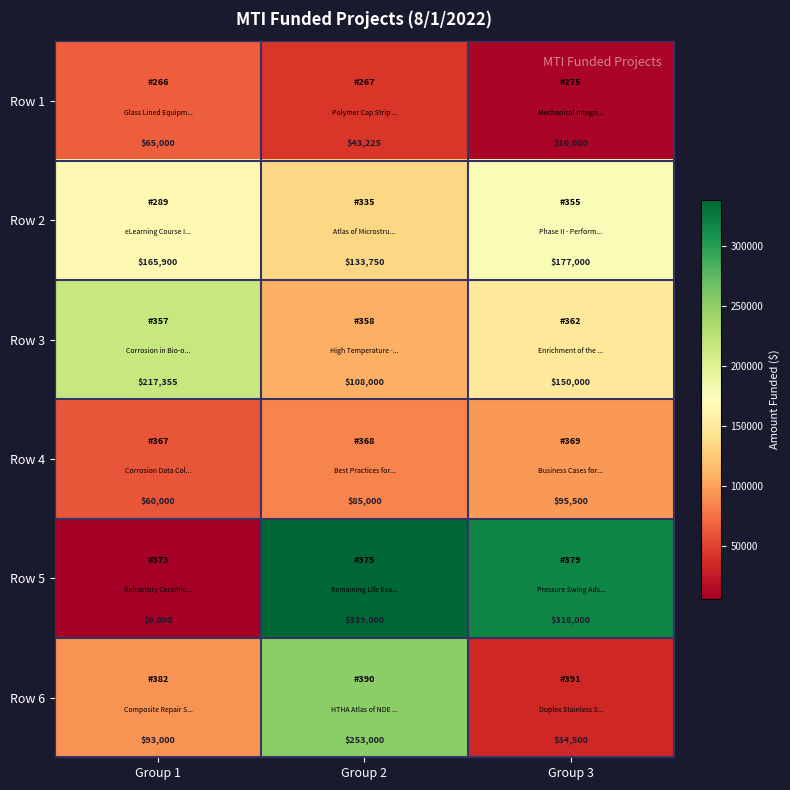

At how many categories does at least one series exceed 22621?

3